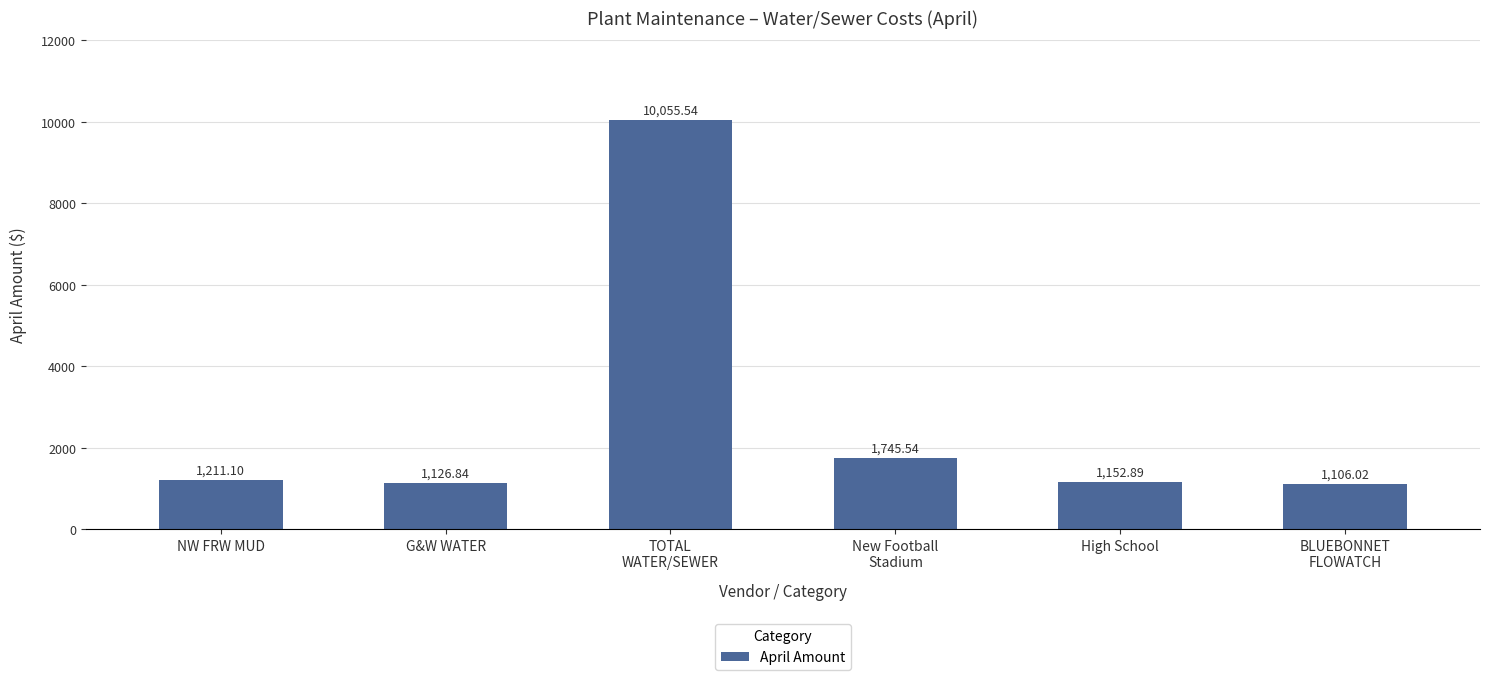

Rank the categories by value from lowest to highest.

BLUEBONNET
FLOWATCH, G&W WATER, High School, NW FRW MUD, New Football
Stadium, TOTAL
WATER/SEWER